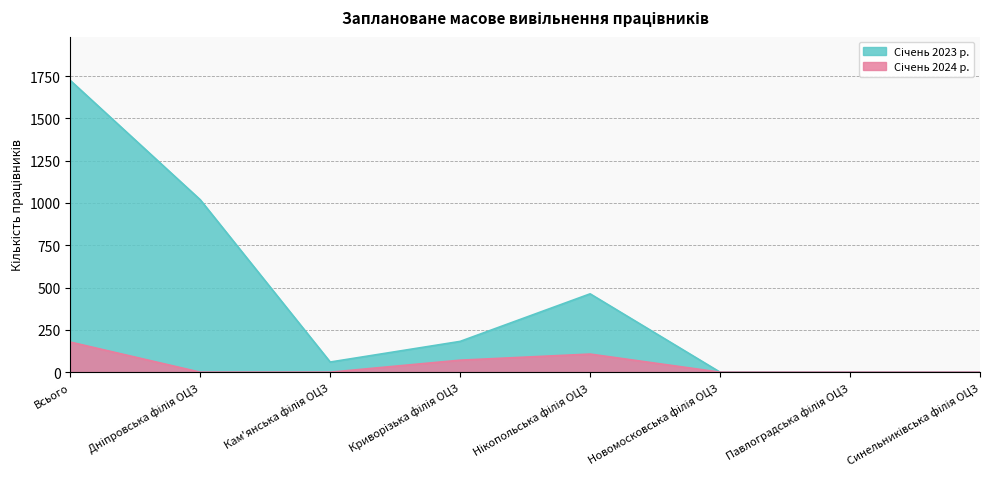

What is the maximum value shown in the chart?

1724